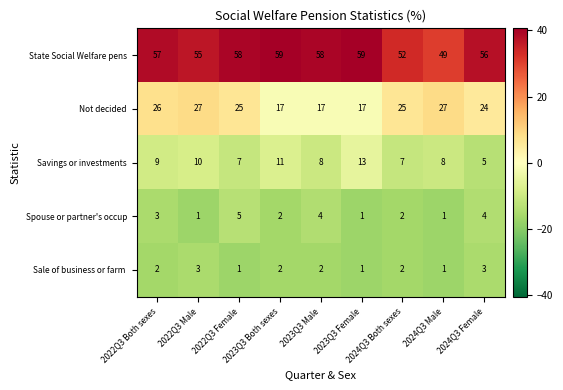

What is the difference between the highest and lowest values at 2024Q3 Both sexes?

50